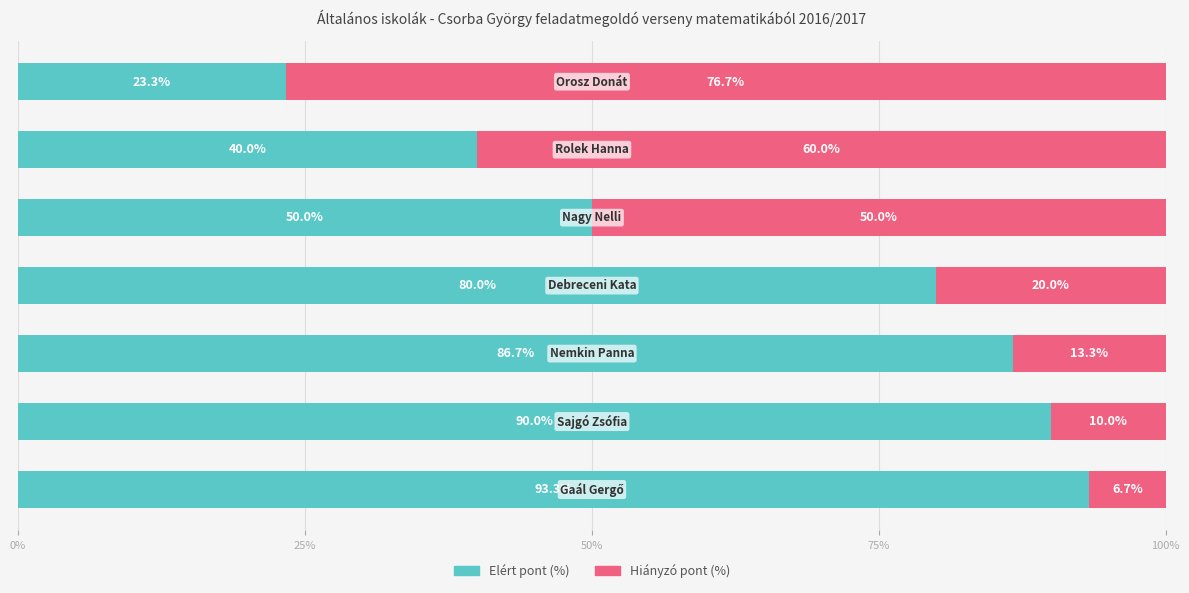

What is the minimum value for Elért pont (%)?

23.3